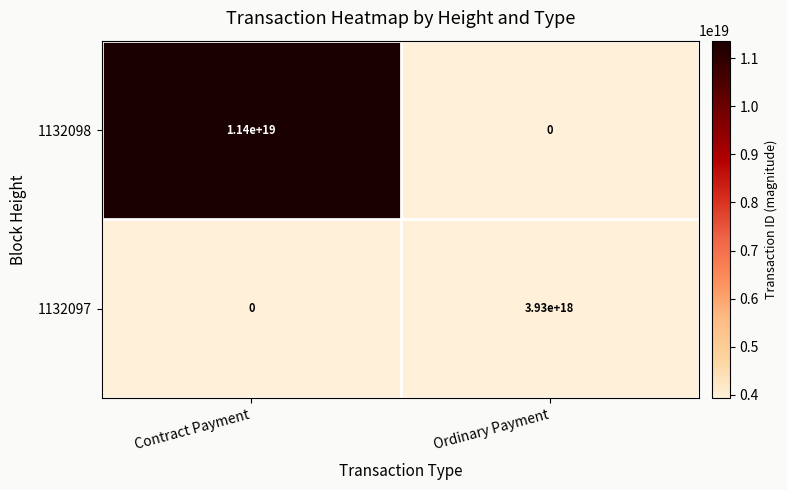

Which series has the widest spread of values?

1132098